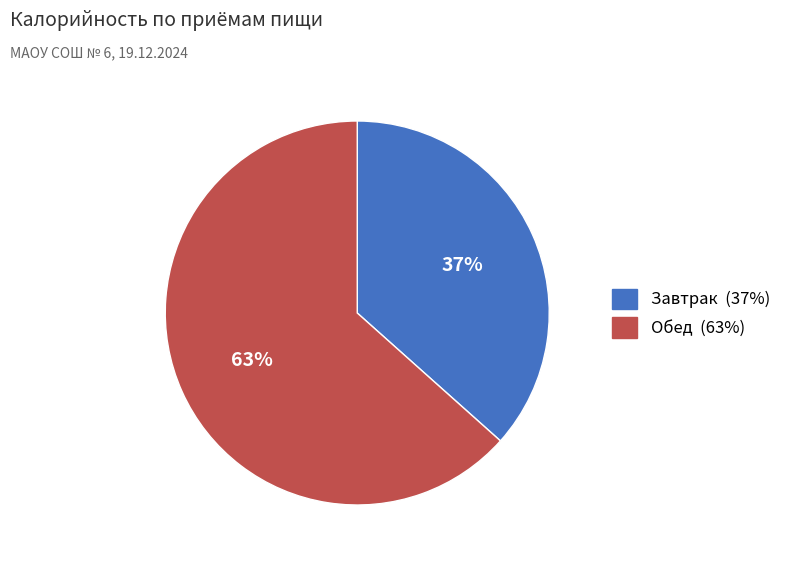

Count the number of slices in the pie.

2